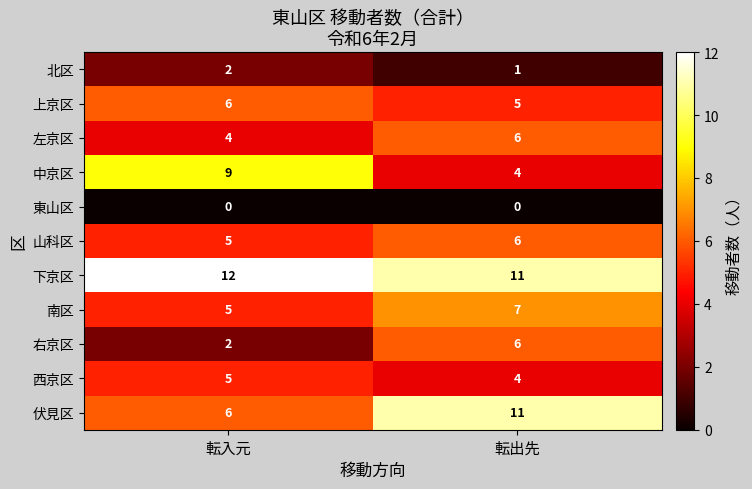

Which series has the largest total across all categories?

下京区